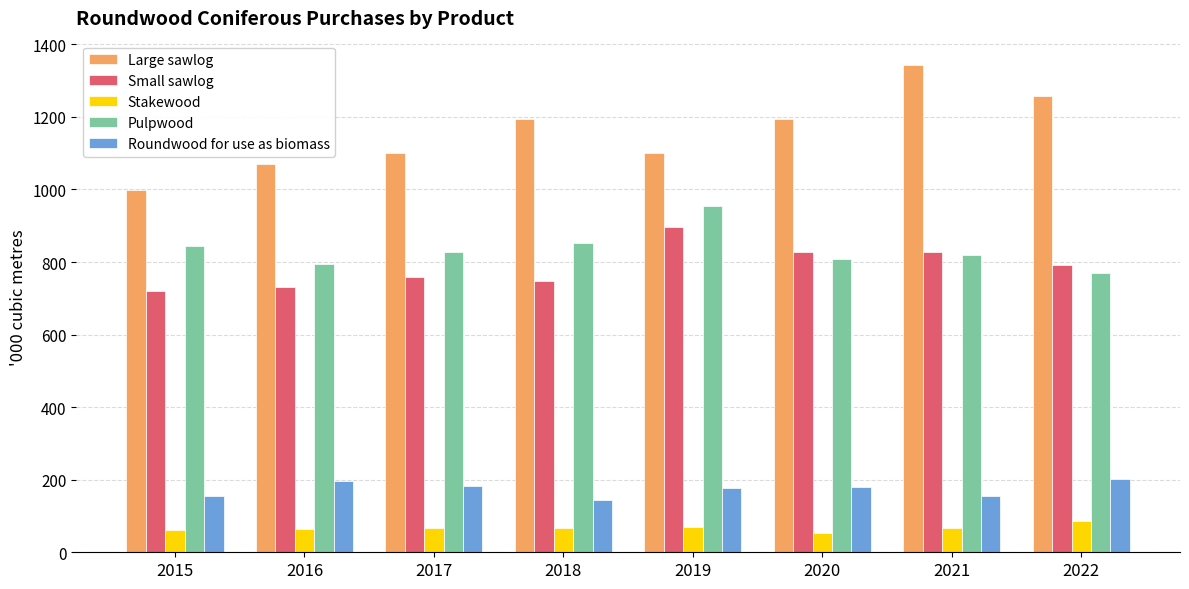

What is the total value across all series at 2022?

3111